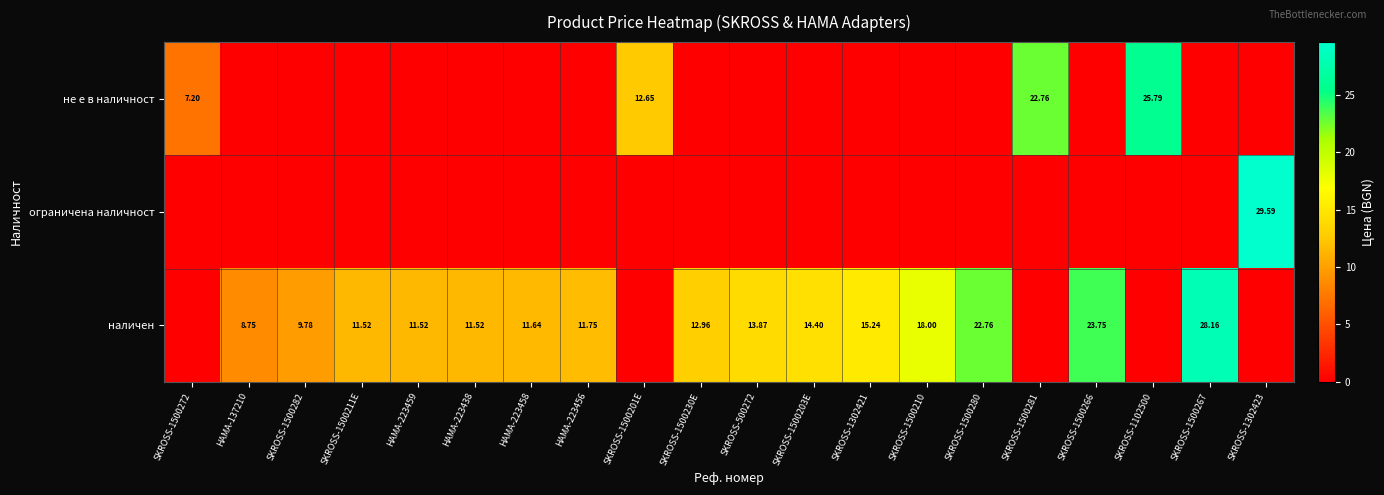

At how many categories does at least one series exceed 28?

2